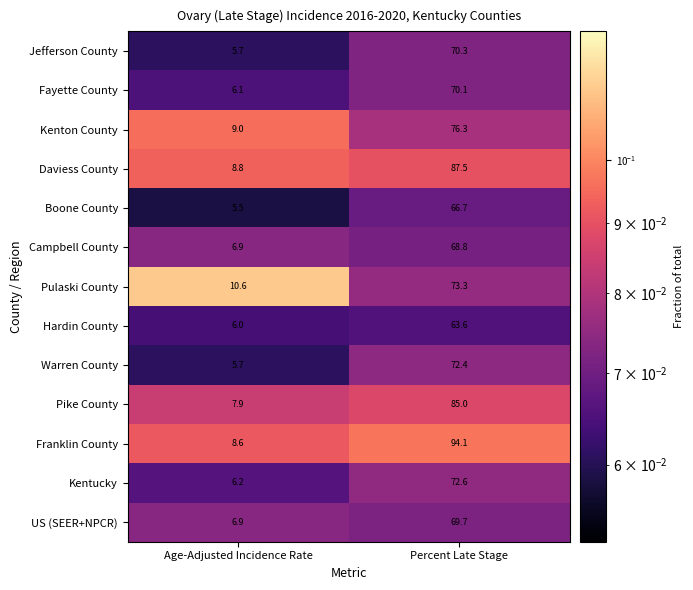

Which category has the highest value in the Kentucky series?

Percent Late Stage